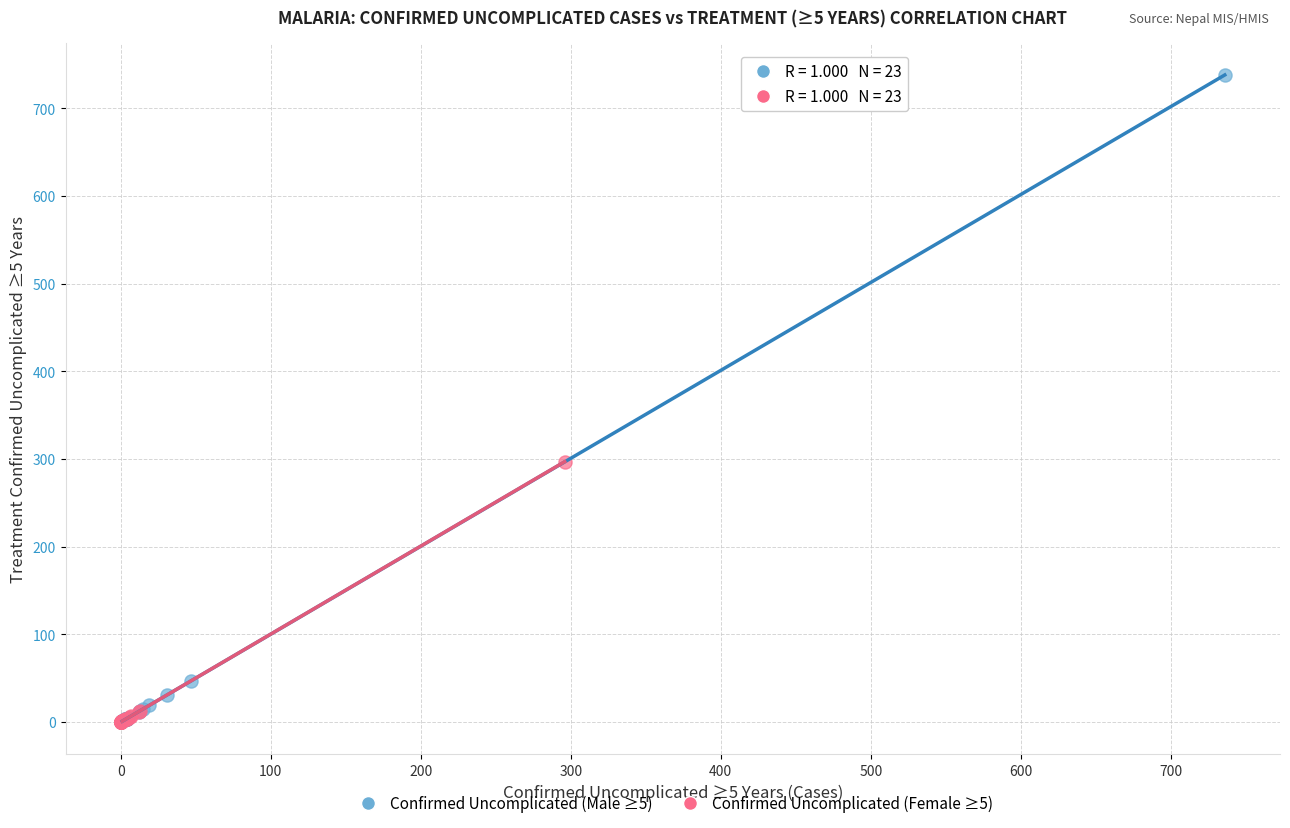

Which series has the largest Y range (max minus min)?

Confirmed Uncomplicated (Male ≥5)